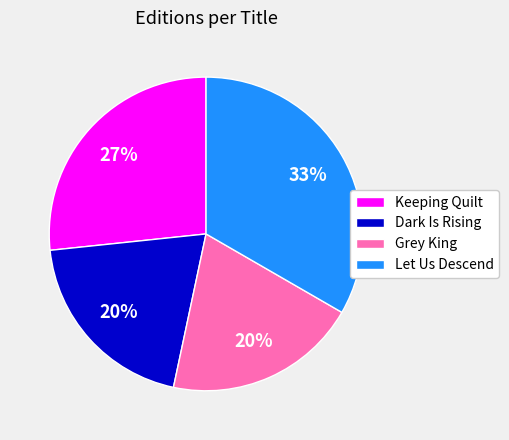

What is the largest slice in the pie chart?

Let Us Descend